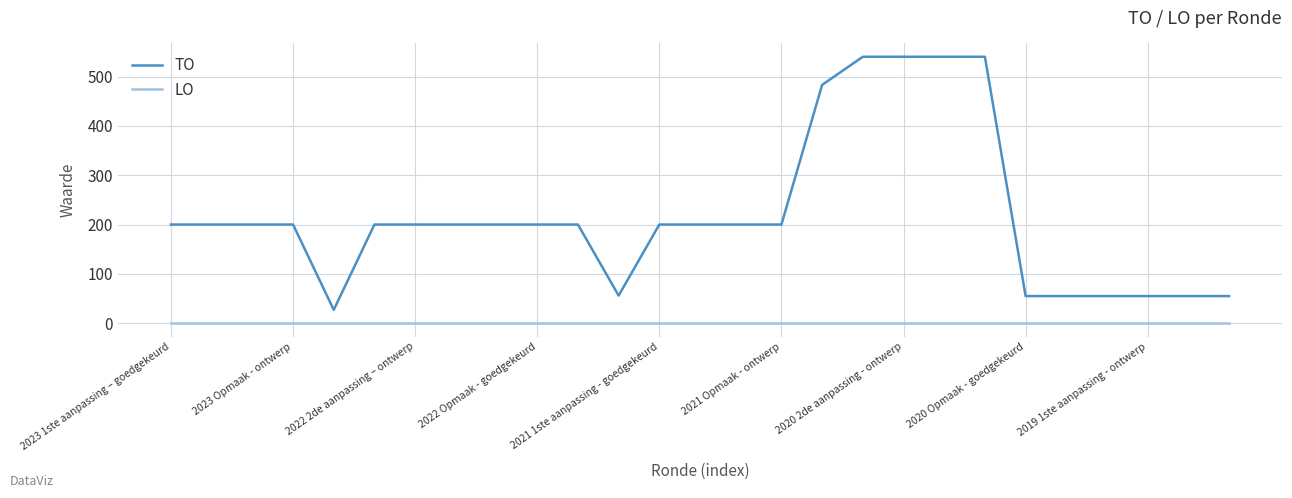

Which series has the widest spread of values?

TO